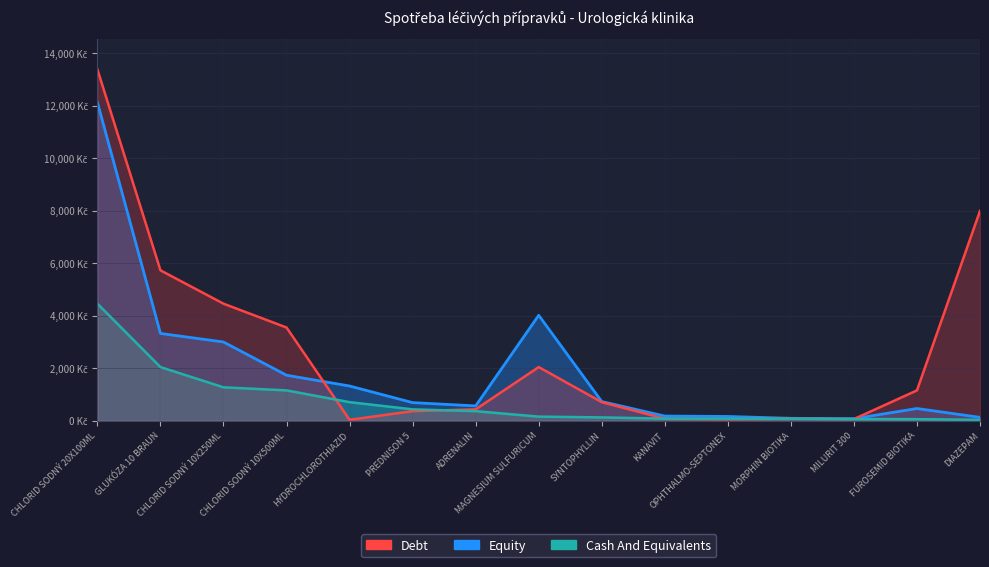

How many lines are shown in the chart?

3